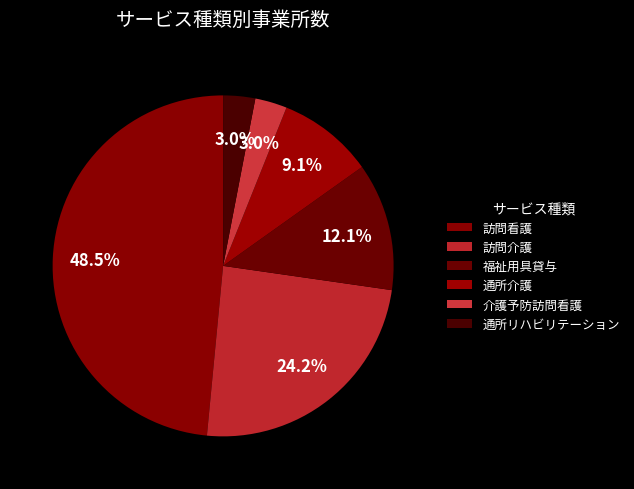

Count the number of slices in the pie.

6